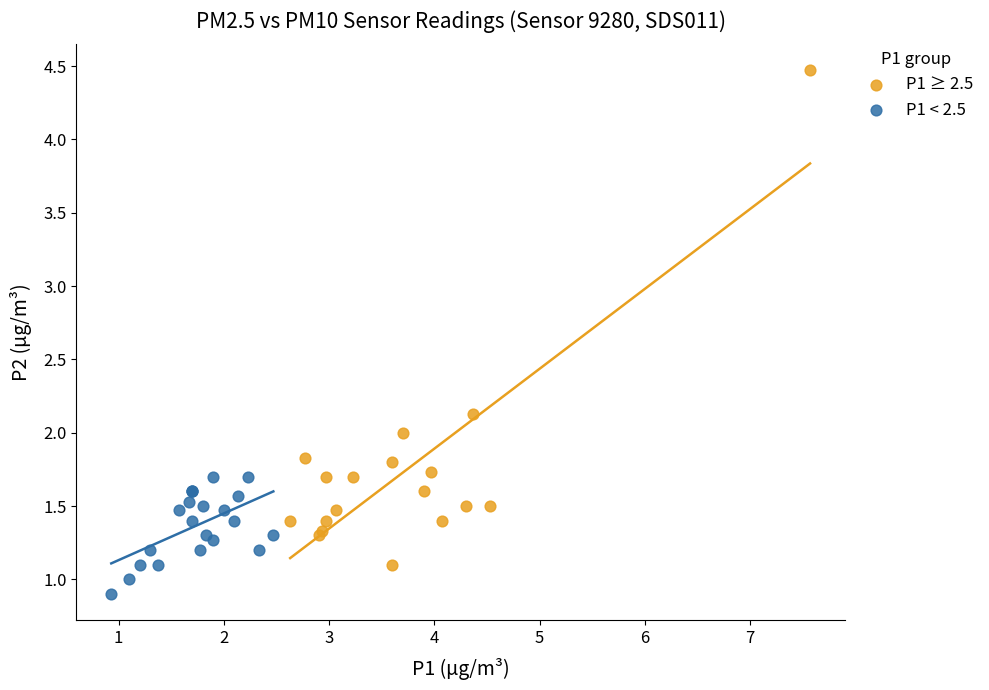

Which series reaches the minimum Y coordinate?

P1 < 2.5